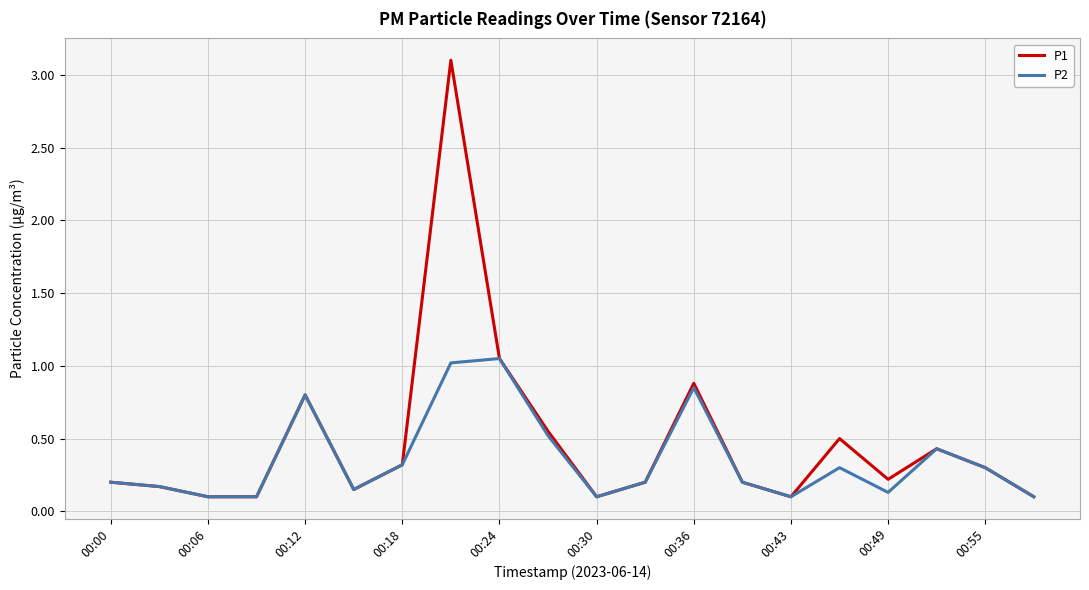

How many lines are shown in the chart?

2